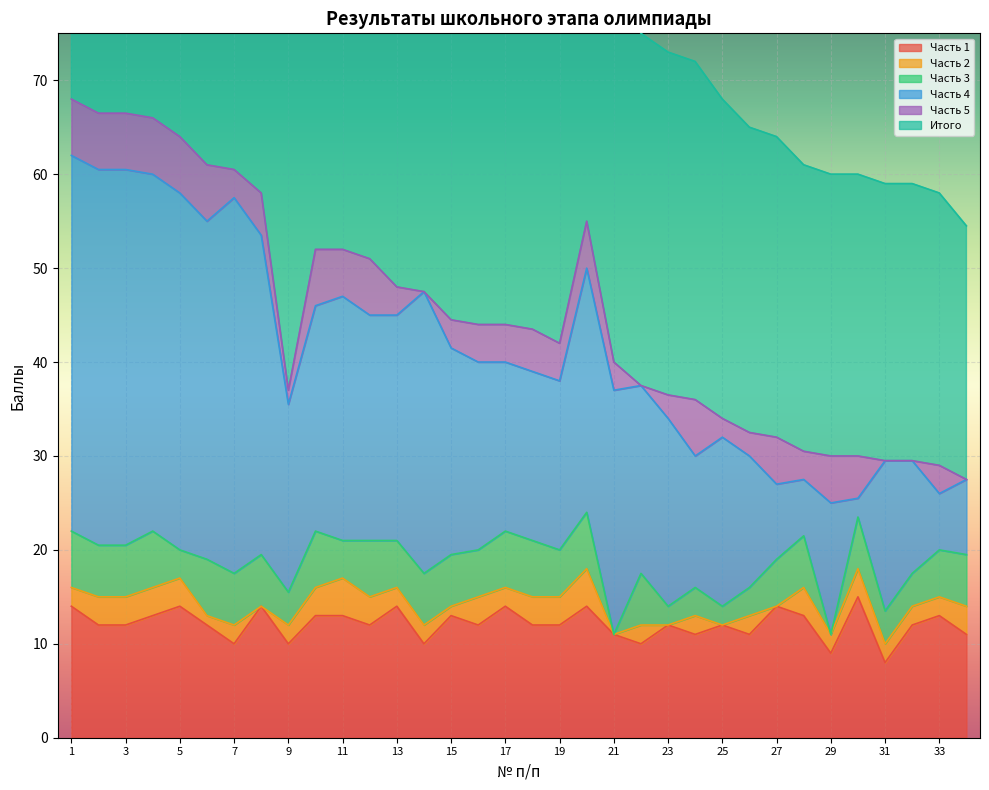

The value of Часть 1 at 9 is 5. True or false?

False